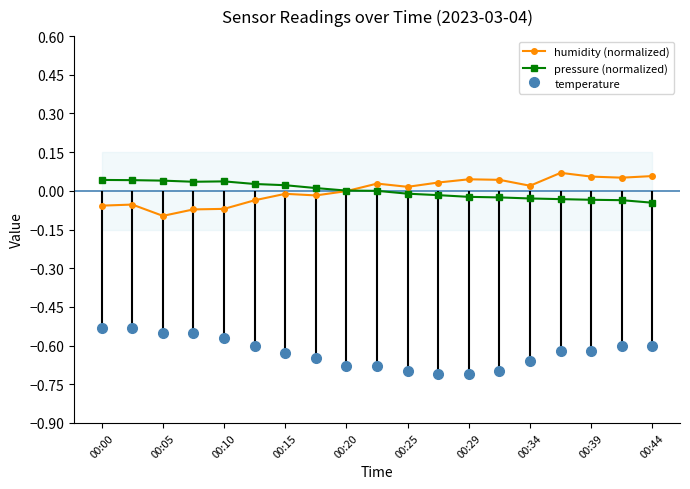

True or false: pressure (normalized) has more than 0 interior local peaks.

True